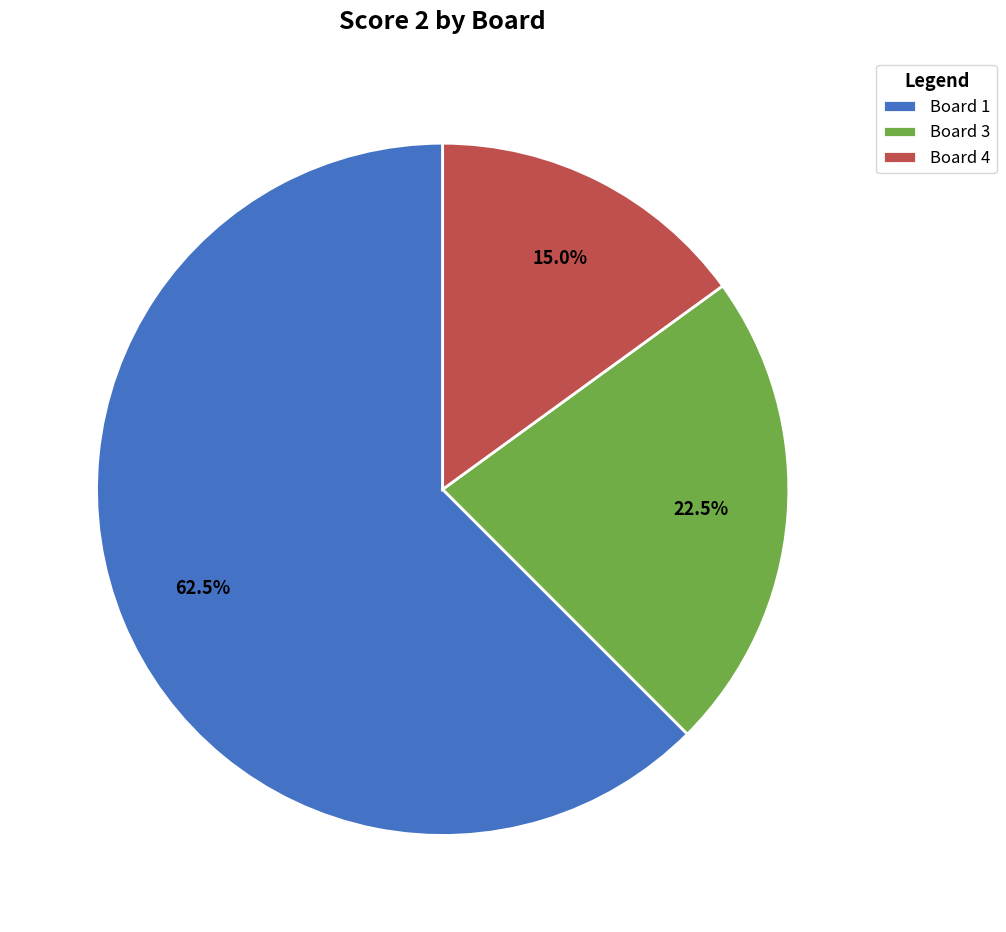

Which category accounts for the majority?

Board 1